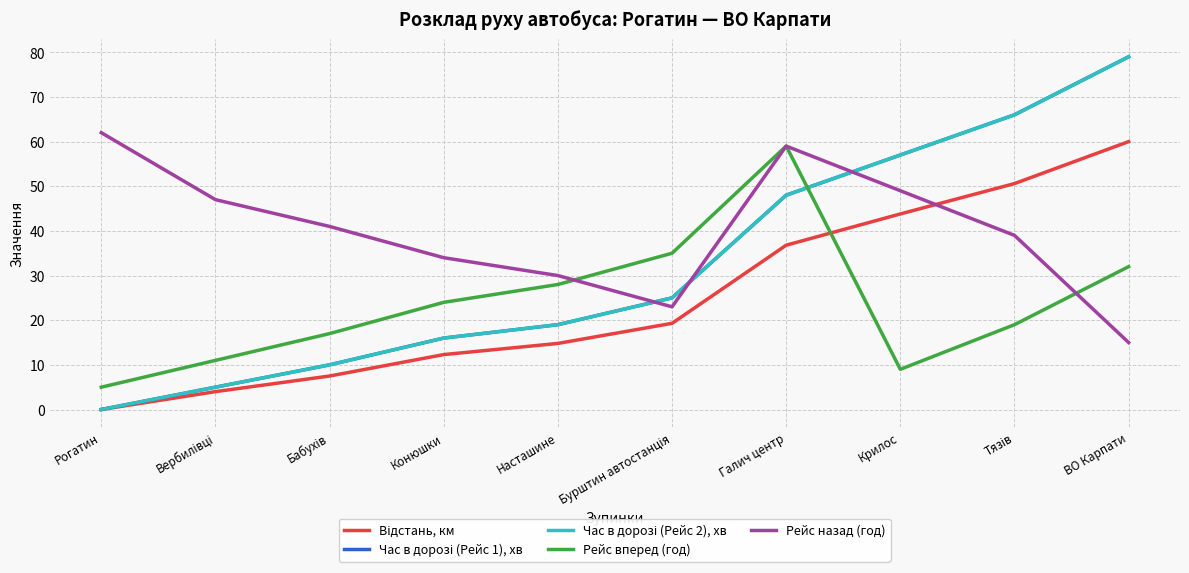

Is this an area chart (filled region under the line)?

No